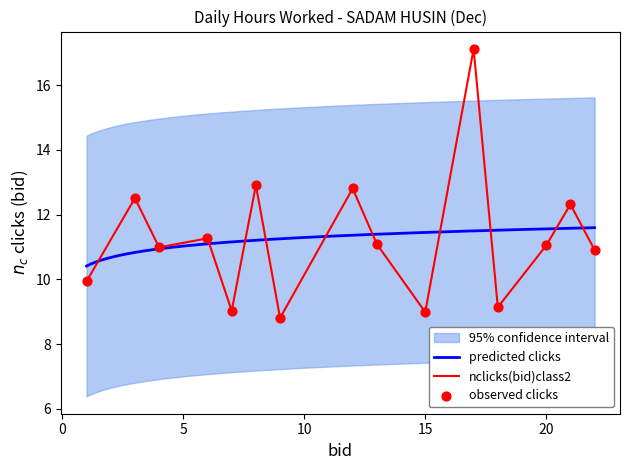

Approximately how many times larger is the value at 3 compared to 7?

1.4